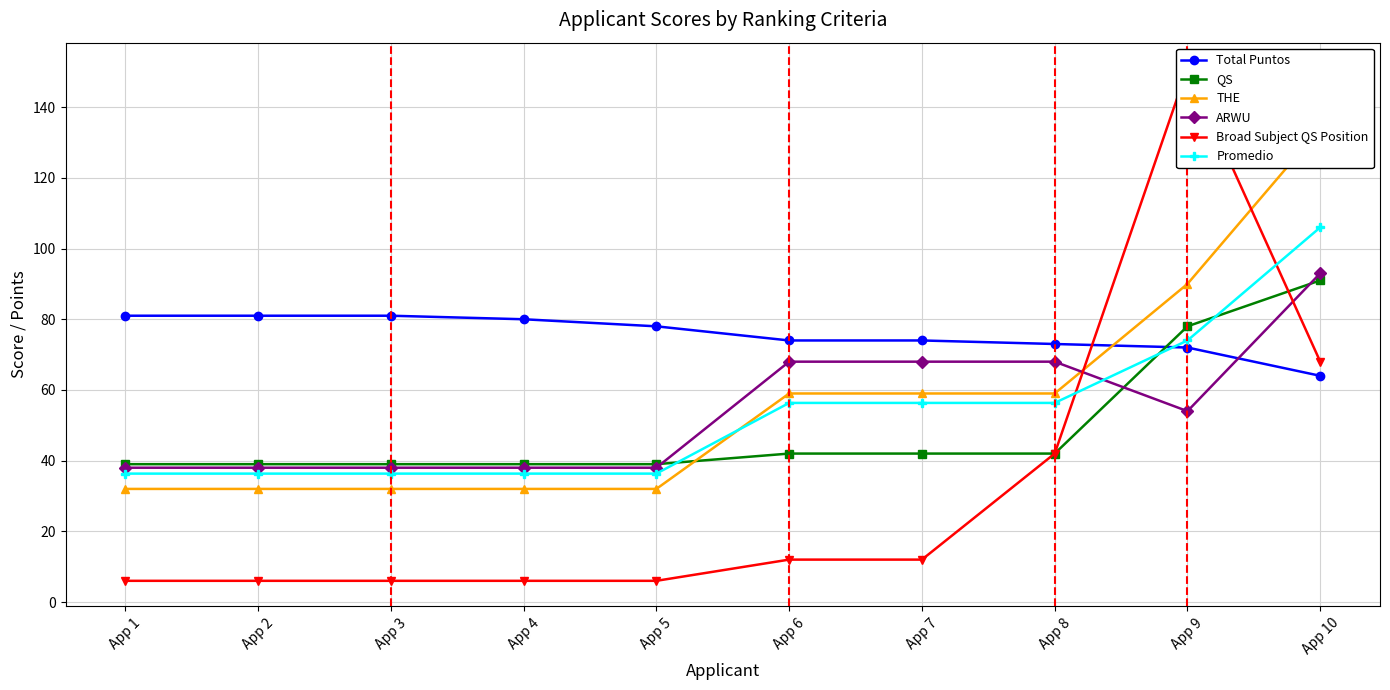

What is the total value across all series at App 4?

231.3